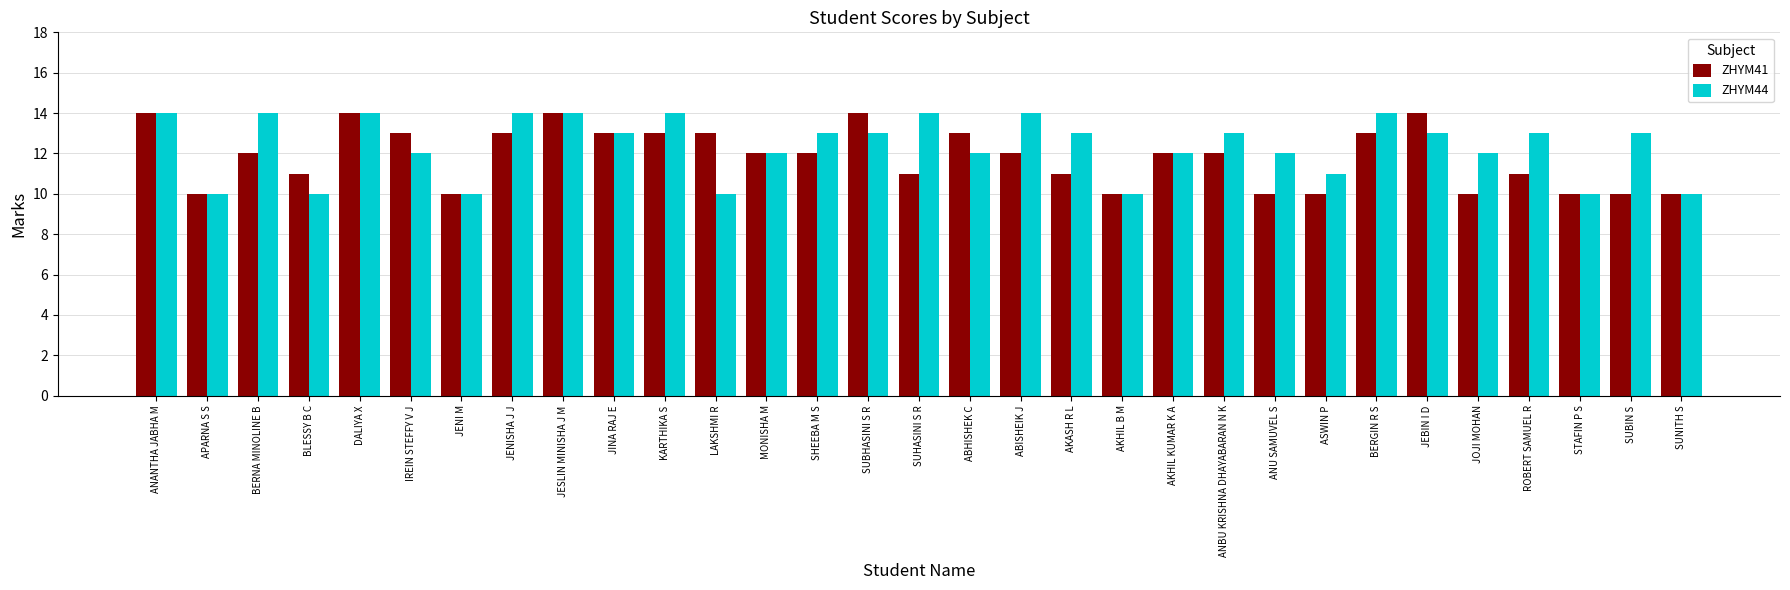

Rank the series at BLESSY B C from lowest to highest value.

ZHYM44, ZHYM41